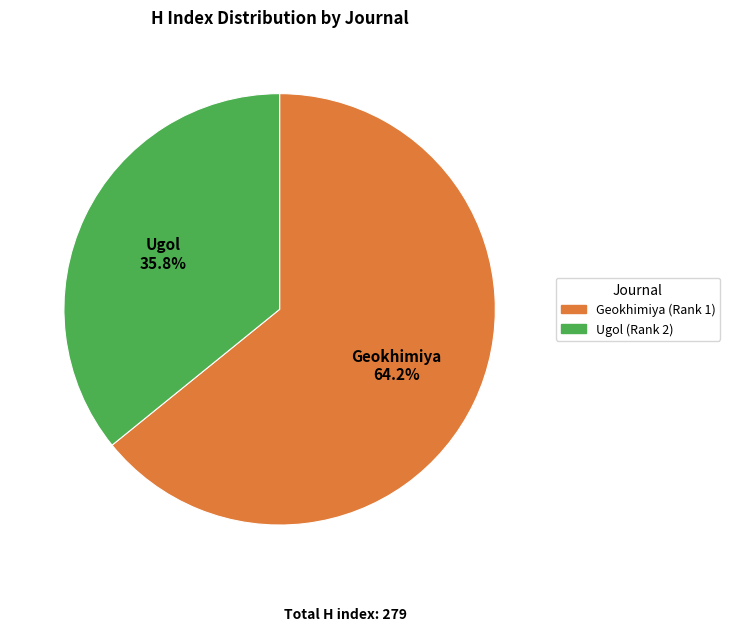

Which has a higher value, Ugol (Rank 2) or Geokhimiya (Rank 1)?

Geokhimiya (Rank 1)